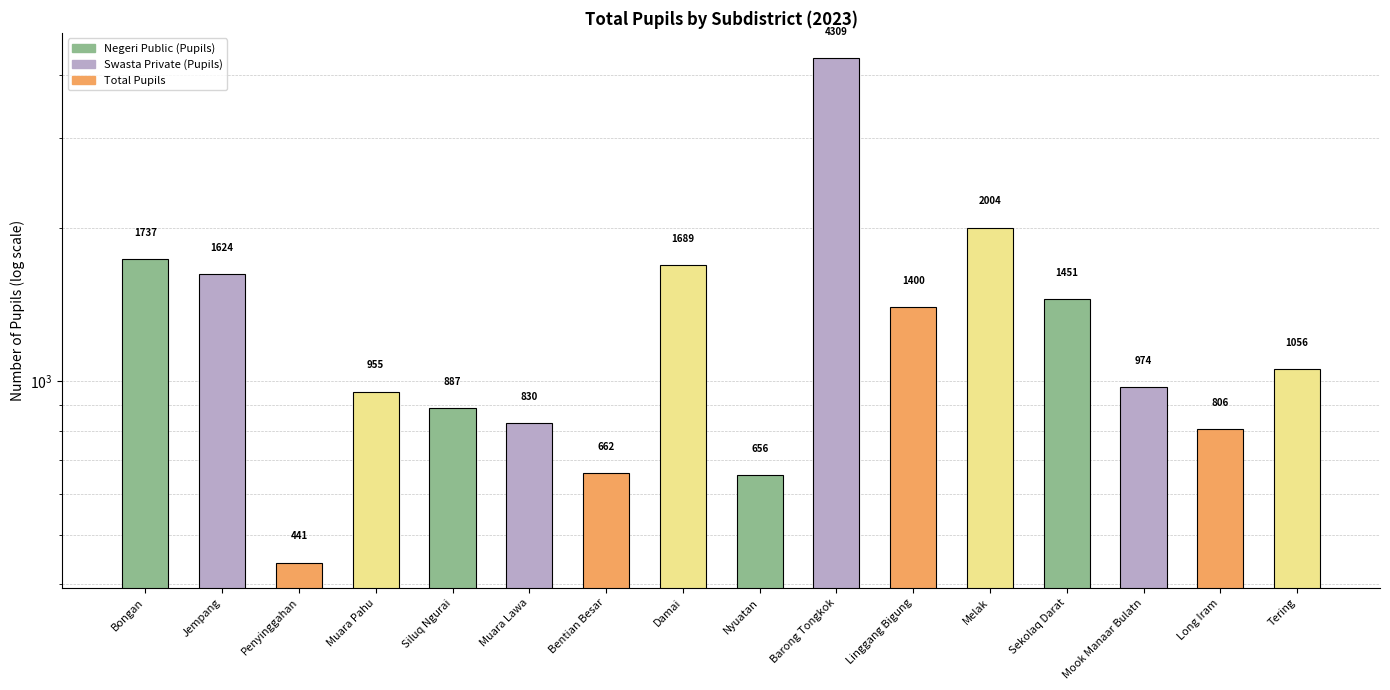

What value does the data have at Melak?

2004